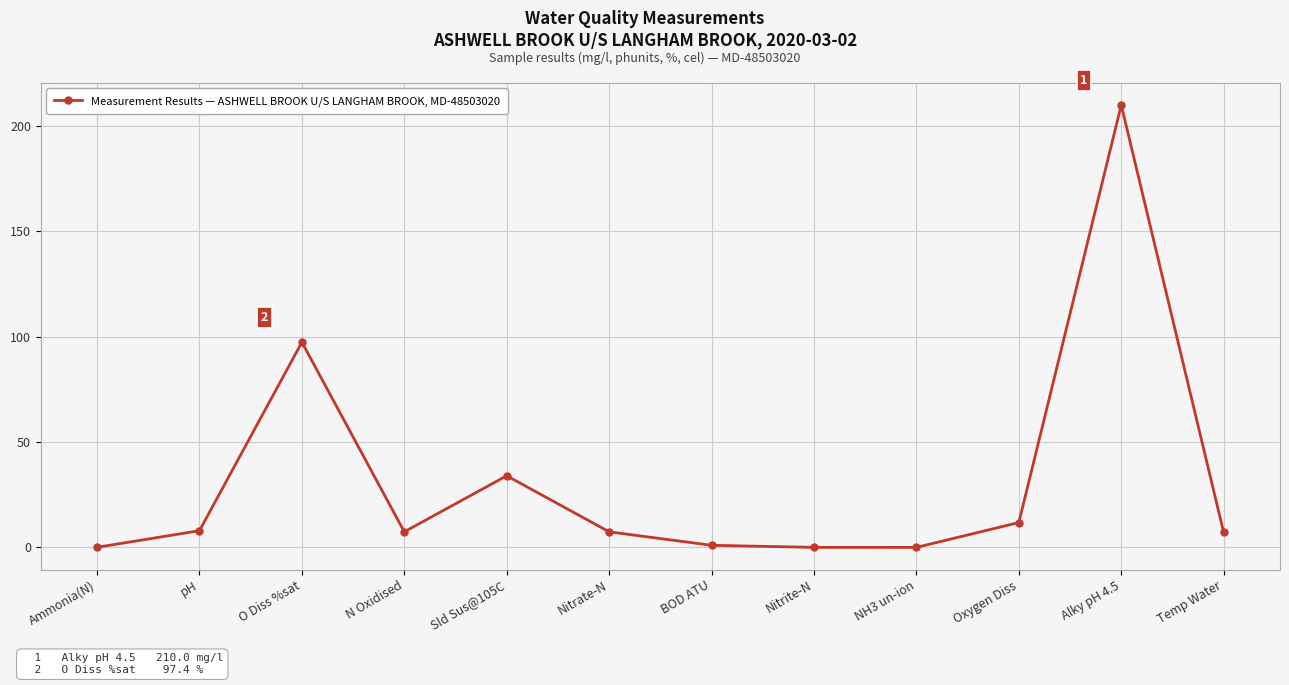

What is the difference between the second highest and minimum values?

97.4